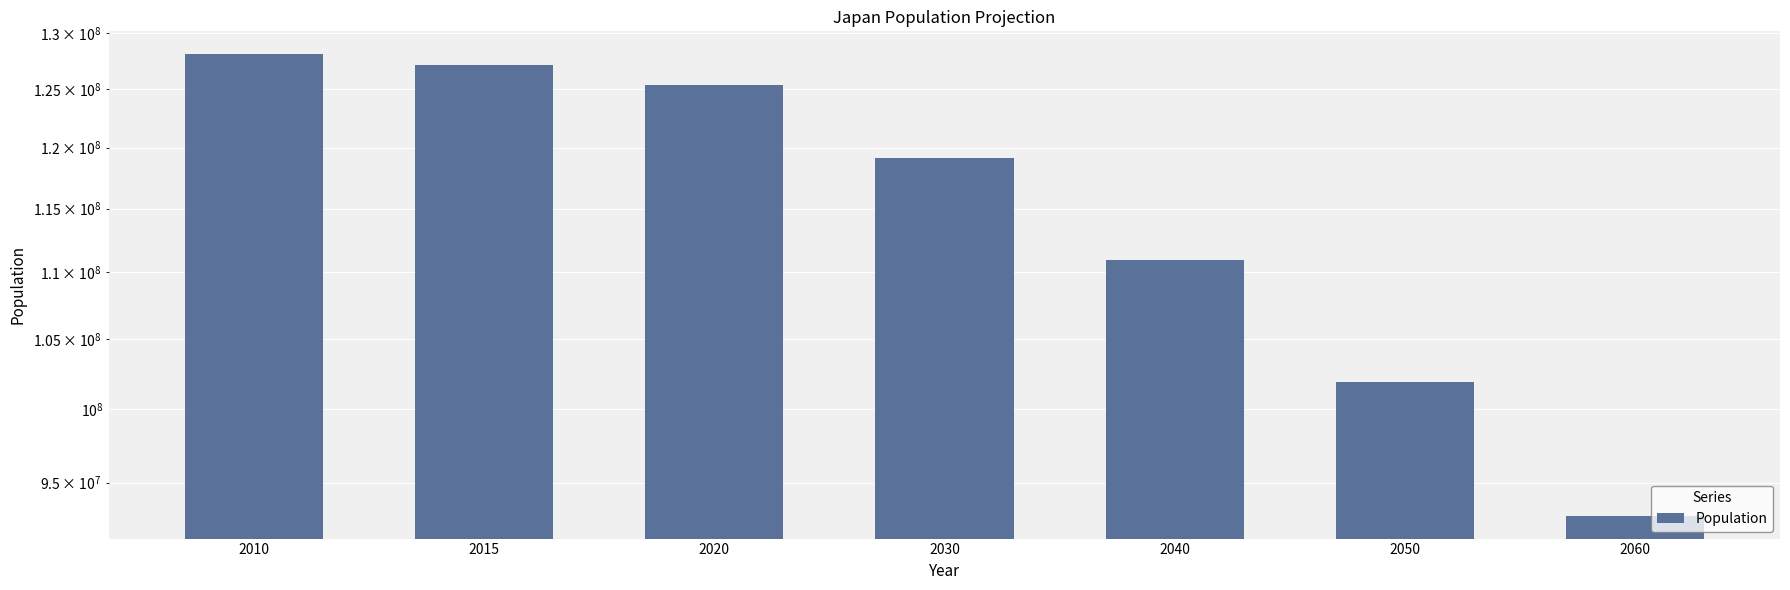

What is the value of the 1st bar from the left?

128057352